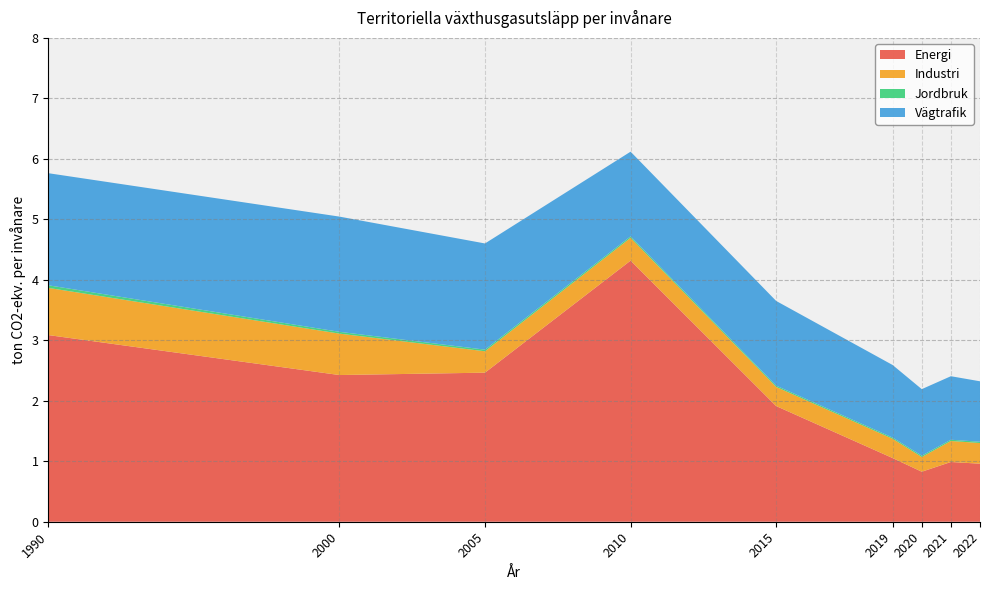

Reading right to left, transcribe all the data shown in this chart.

Energi: 2022=1.0	2021=1.0	2020=0.8	2019=1.1	2015=1.9	2010=4.3	2005=2.5	2000=2.4	1990=3.1
Industri: 2022=0.3	2021=0.3	2020=0.2	2019=0.3	2015=0.3	2010=0.4	2005=0.4	2000=0.7	1990=0.8
Jordbruk: 2022=0.0	2021=0.0	2020=0.0	2019=0.0	2015=0.0	2010=0.0	2005=0.0	2000=0.0	1990=0.0
Vägtrafik: 2022=1.0	2021=1.1	2020=1.1	2019=1.2	2015=1.4	2010=1.4	2005=1.8	2000=1.9	1990=1.9